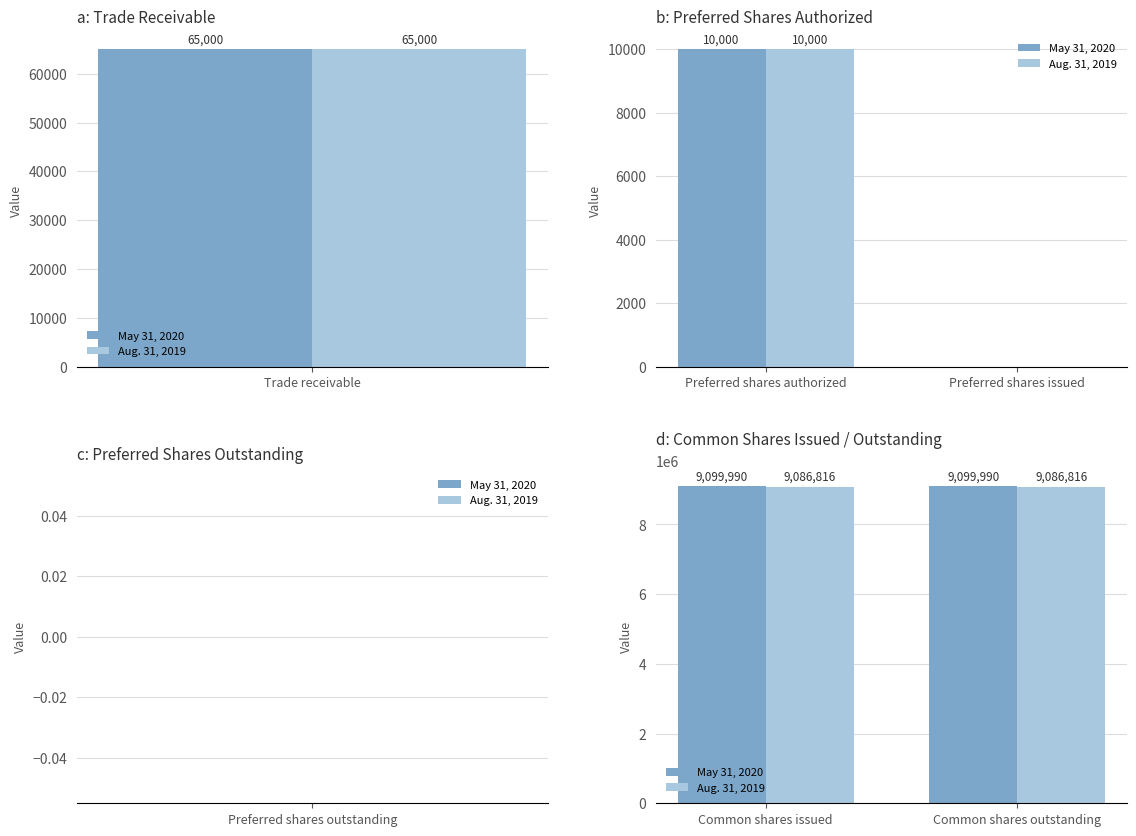

How many bars are there in each group?

2